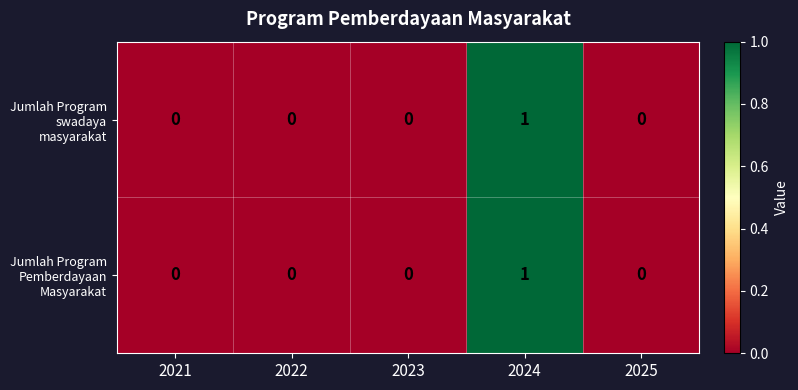

How many series are shown in this chart?

2